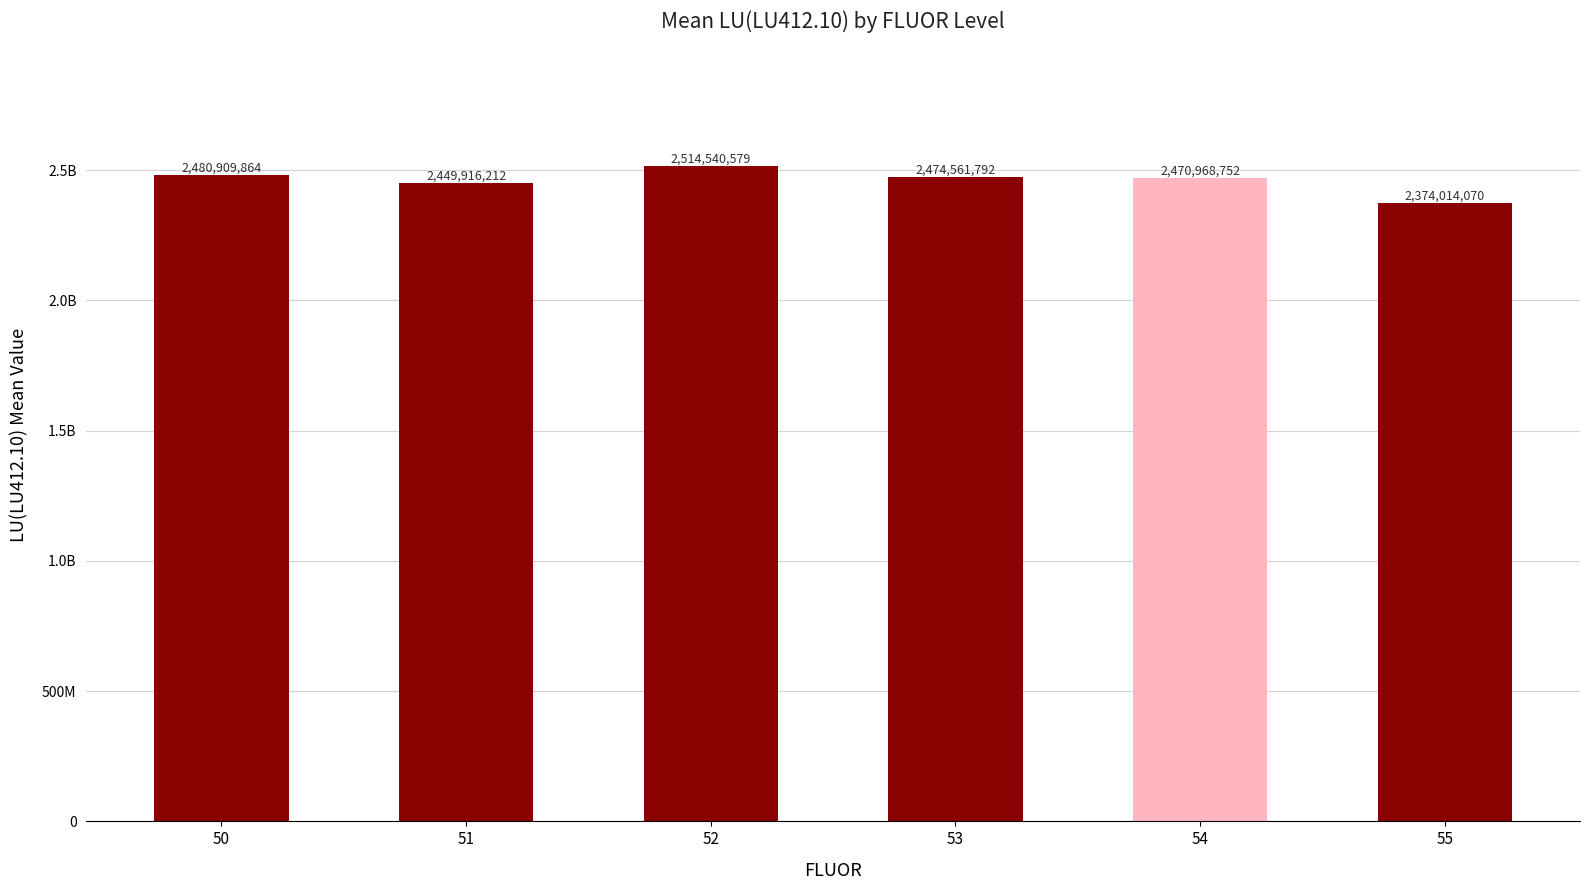

Reading right to left, extract all data points from this chart.

55=2374014070	54=2470968752	53=2474561792	52=2514540579	51=2449916212	50=2480909864